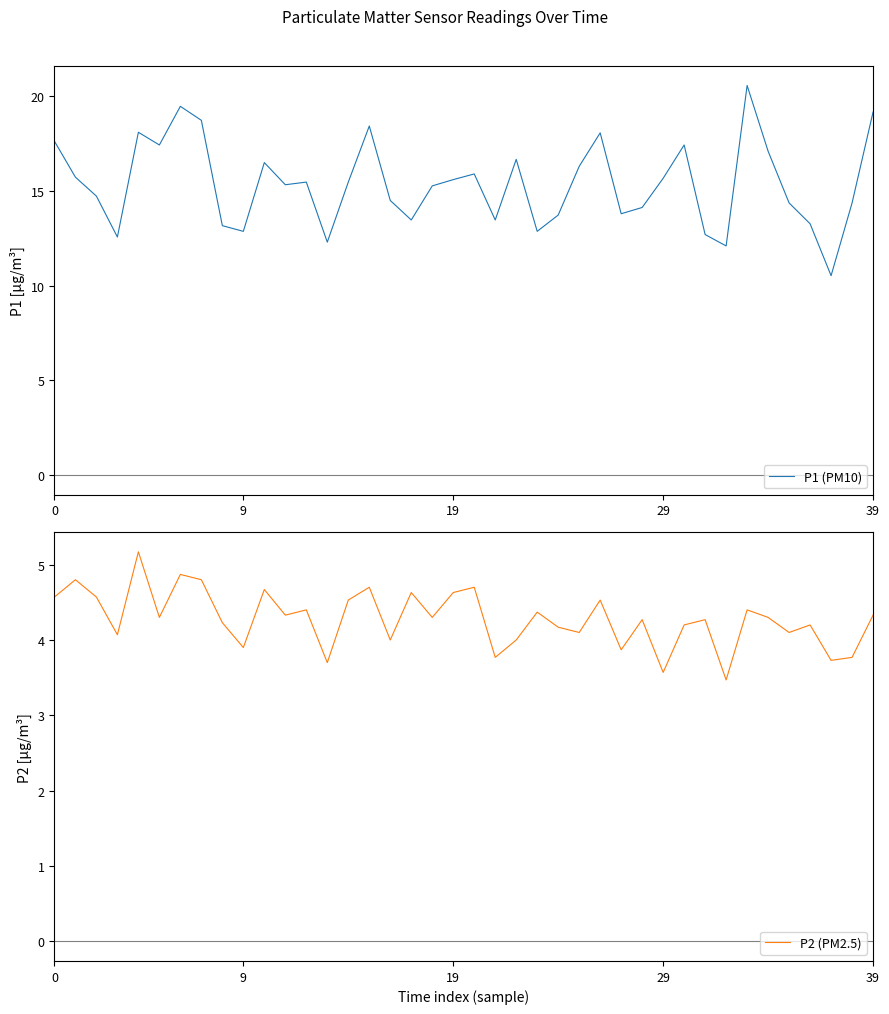

Does the chart display data point markers on the line(s)?

No